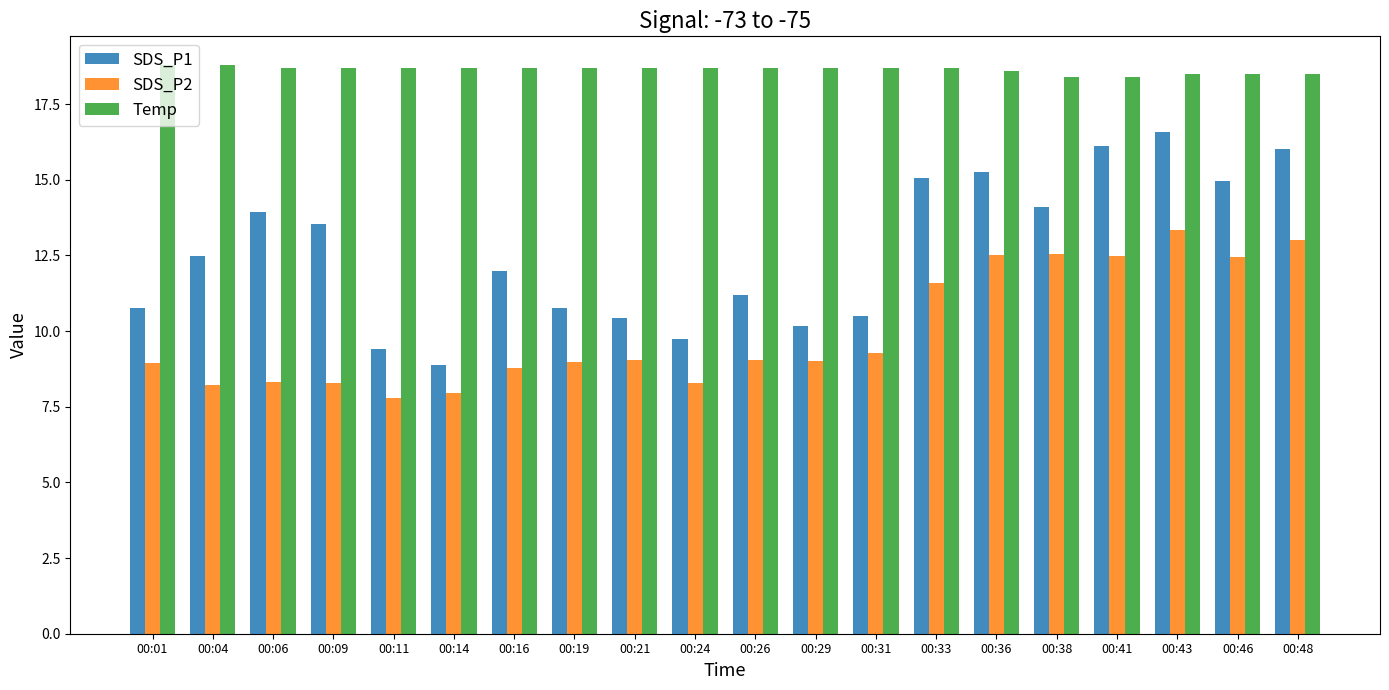

What is the difference between the SDS_P1 values at 00:29 and 00:16?

1.8